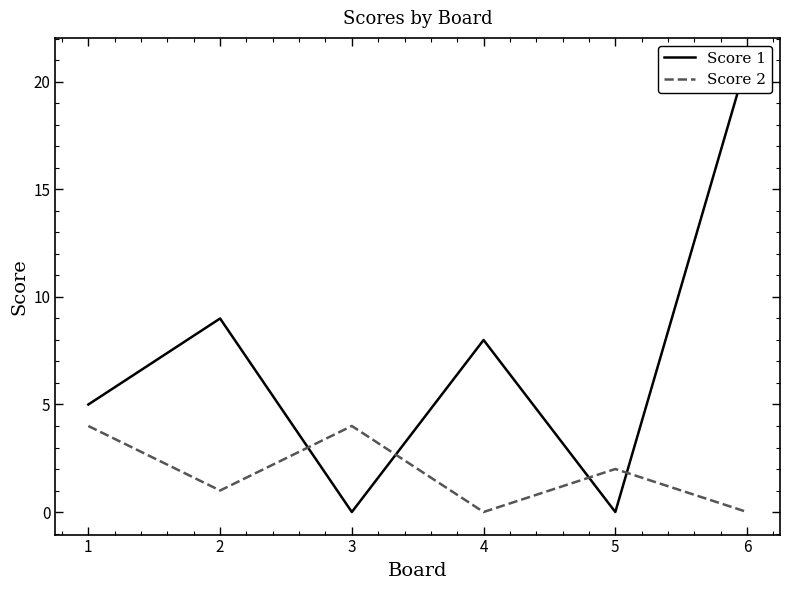

What is the spread (max minus min) of values at 2?

8